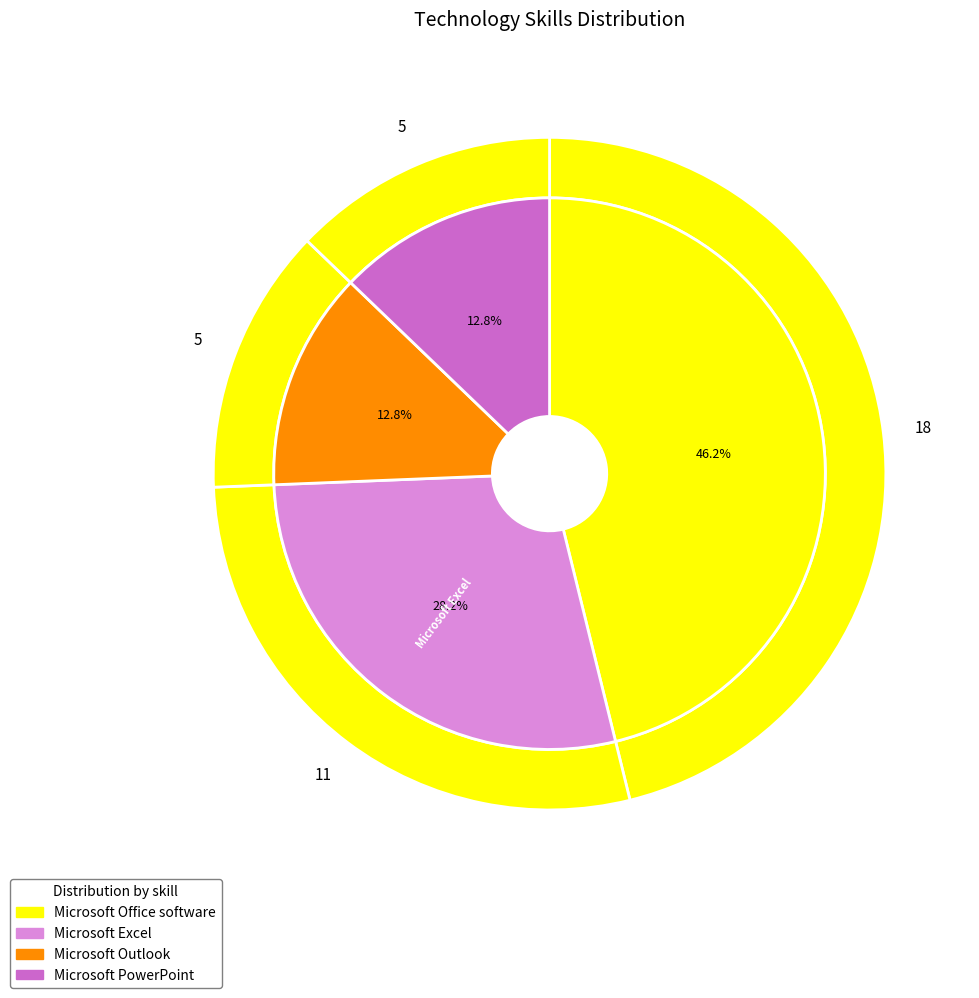

To the nearest percent, what percentage of the pie is Microsoft Outlook?

13%